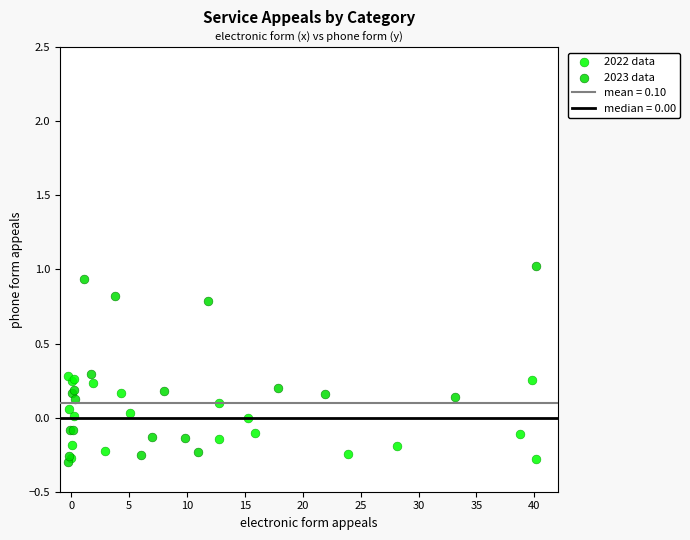

Which series has the largest Y range (max minus min)?

2023 data